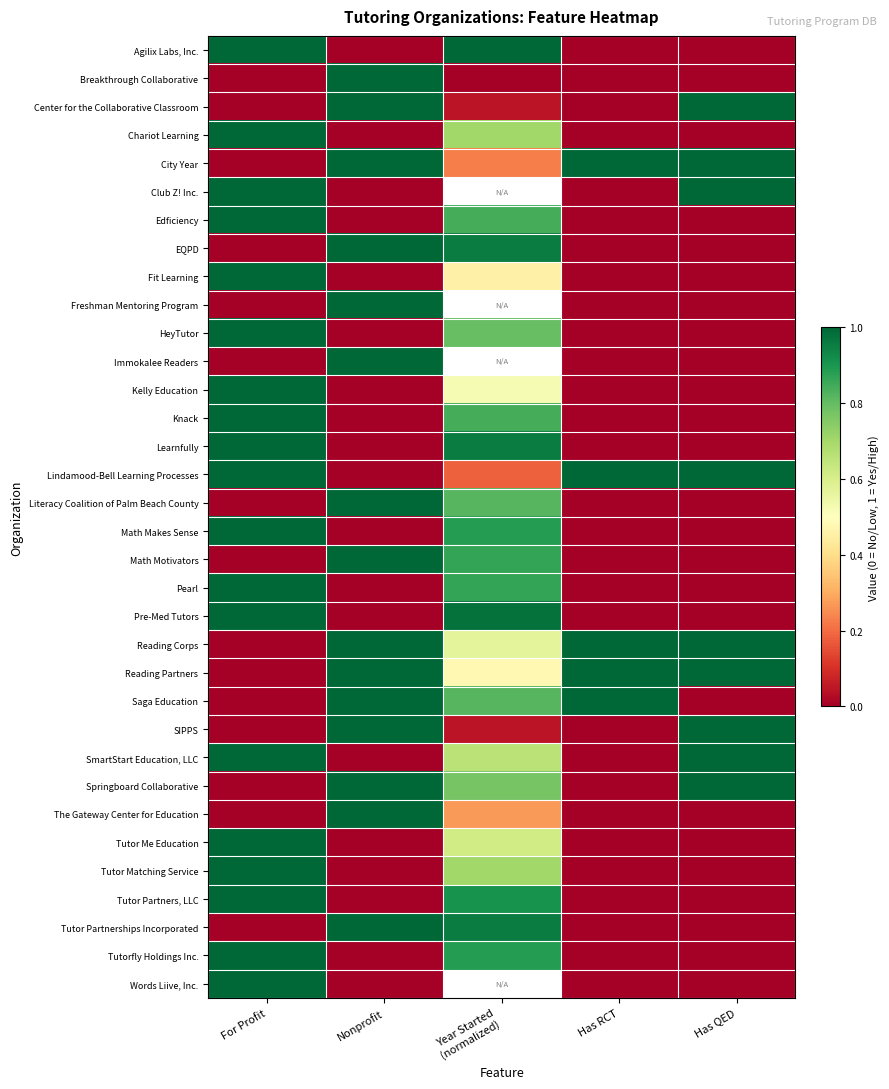

At which category is the sum across all series the highest?

For Profit